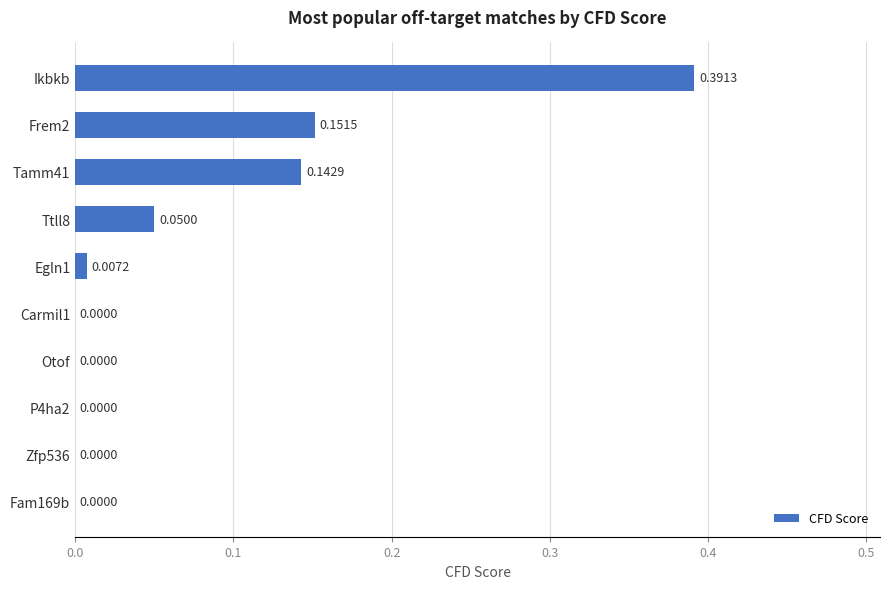

What is the sum of all values?

0.7